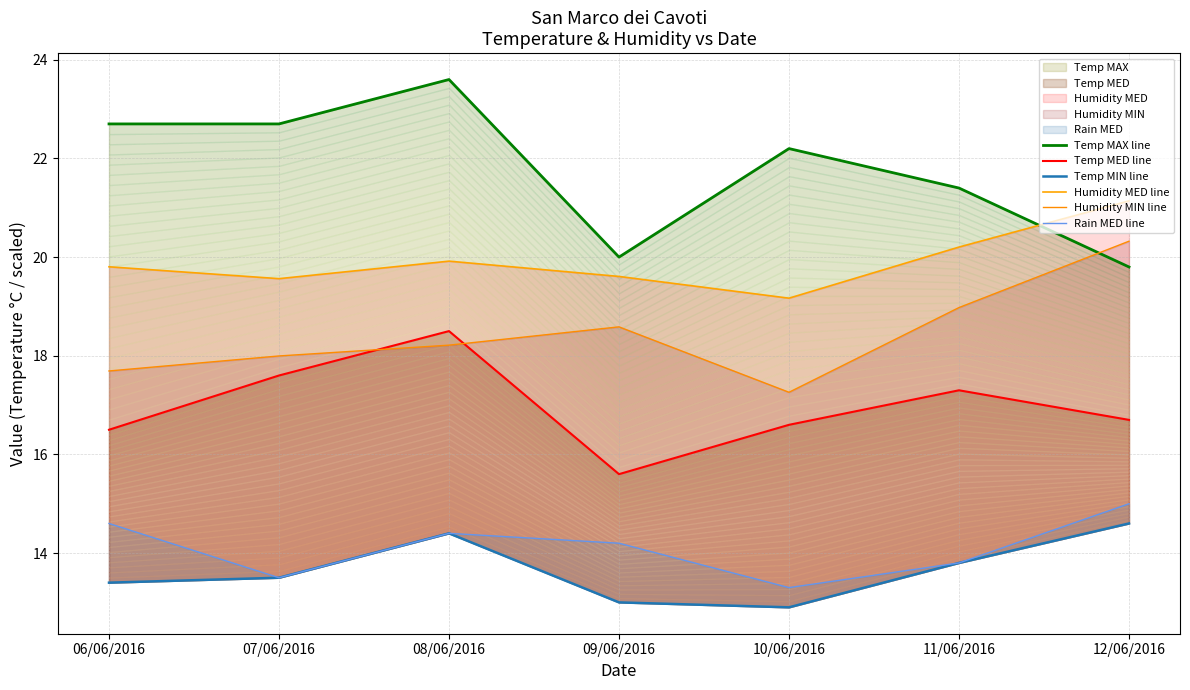

At how many categories does at least one series exceed 15?

7